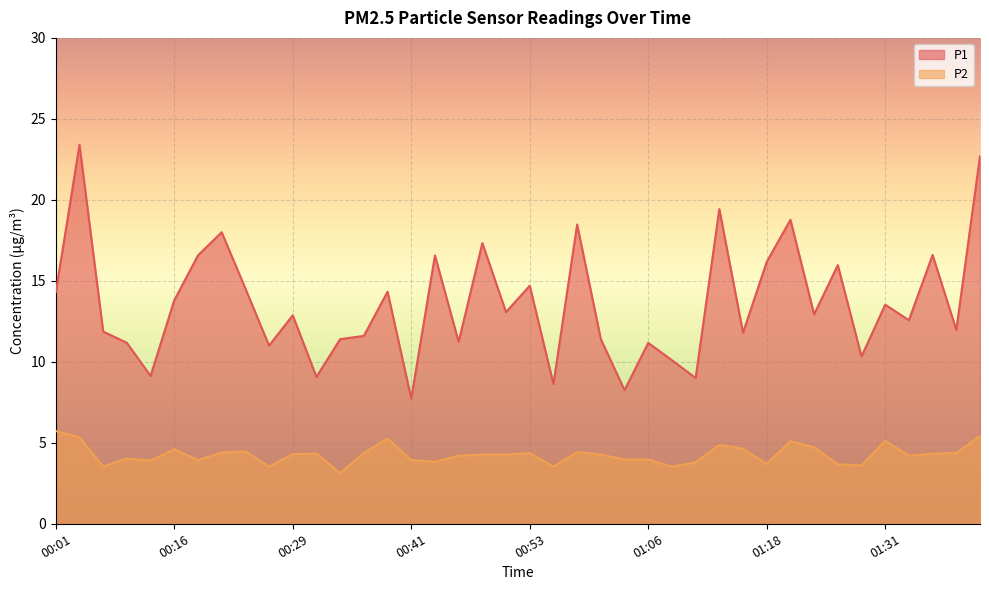

How many data points does each series have?

40